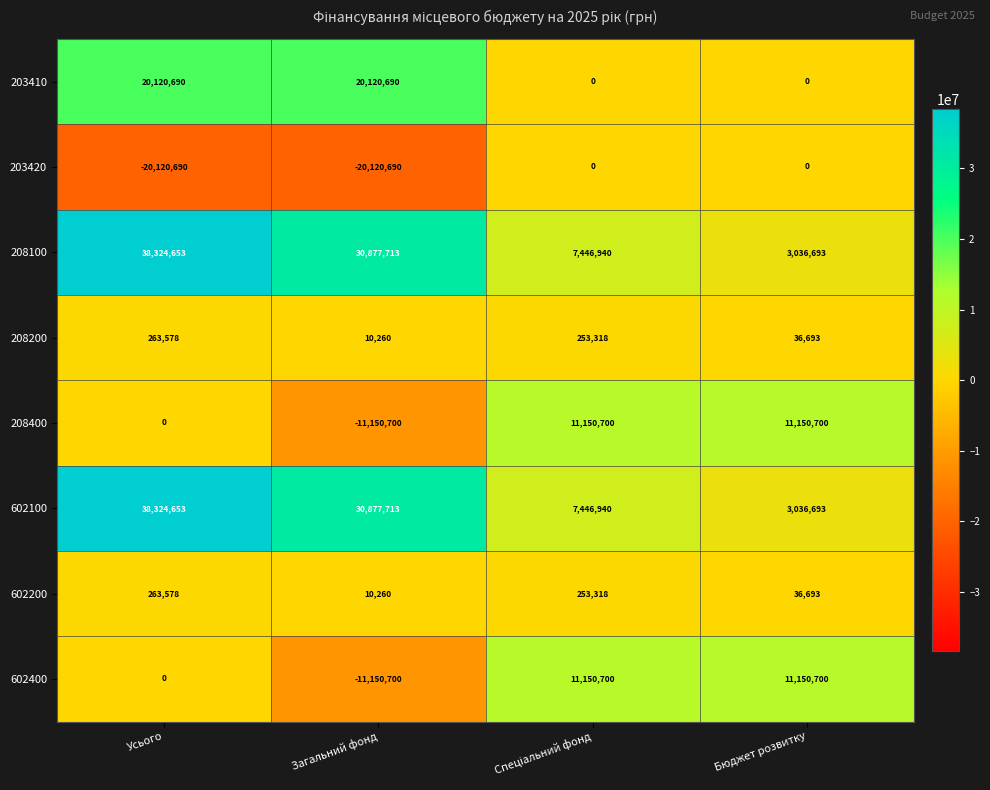

What is the total value across all series at Загальний фонд?

39474546